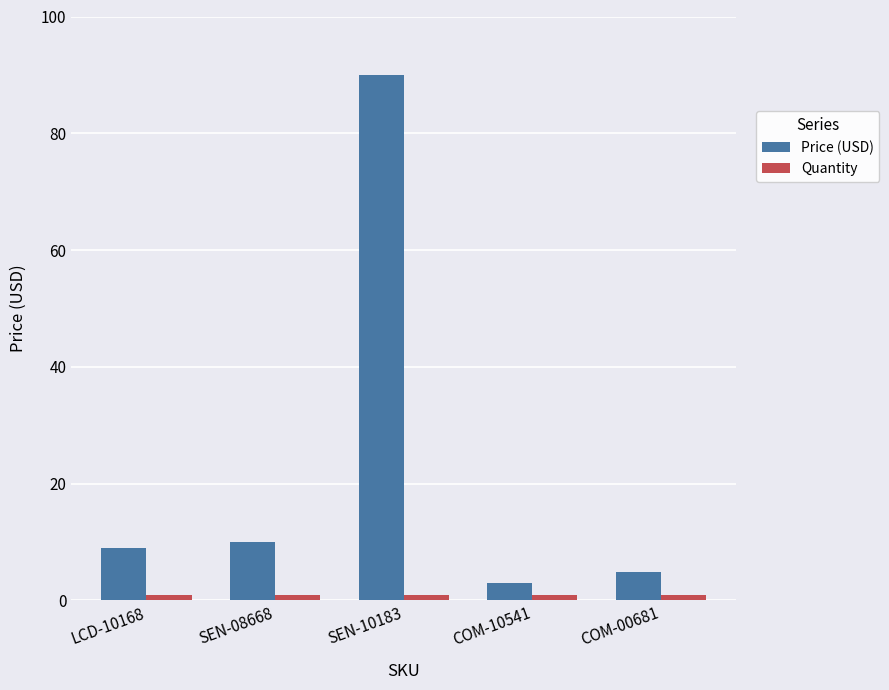

Rank the series by their average value, from lowest to highest.

Quantity, Price (USD)